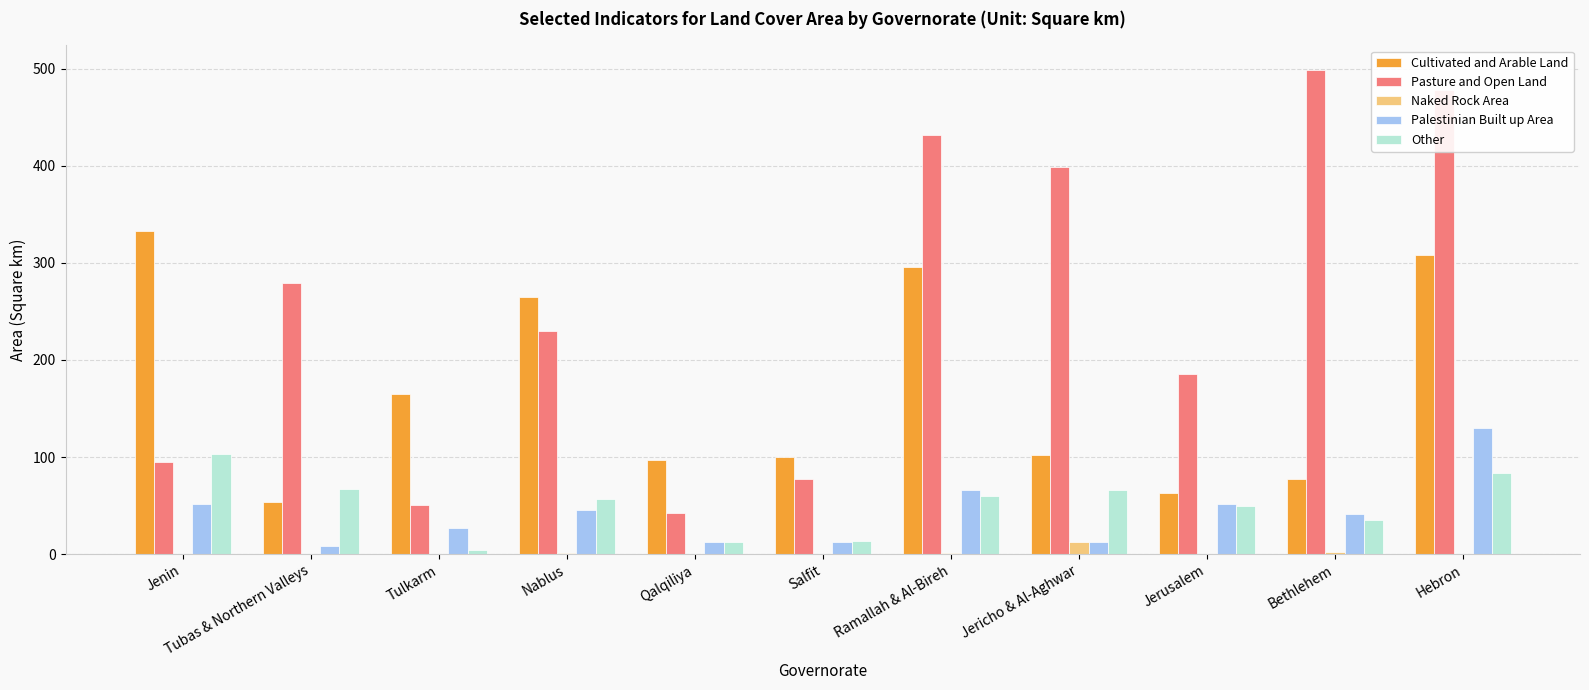

What is the sum of all Pasture and Open Land values?

2767.8